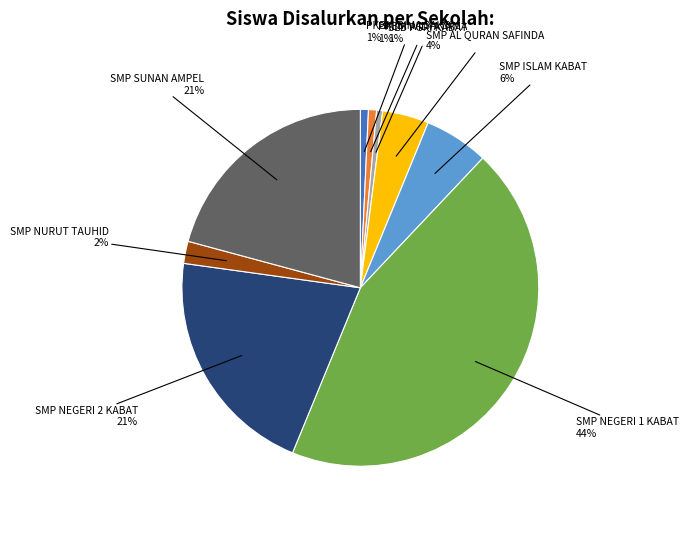

To the nearest percent, what is the average slice percentage?

11%